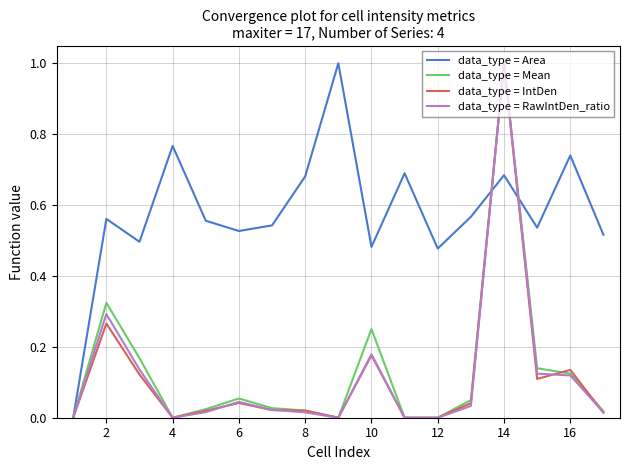

How many series are shown in this chart?

4